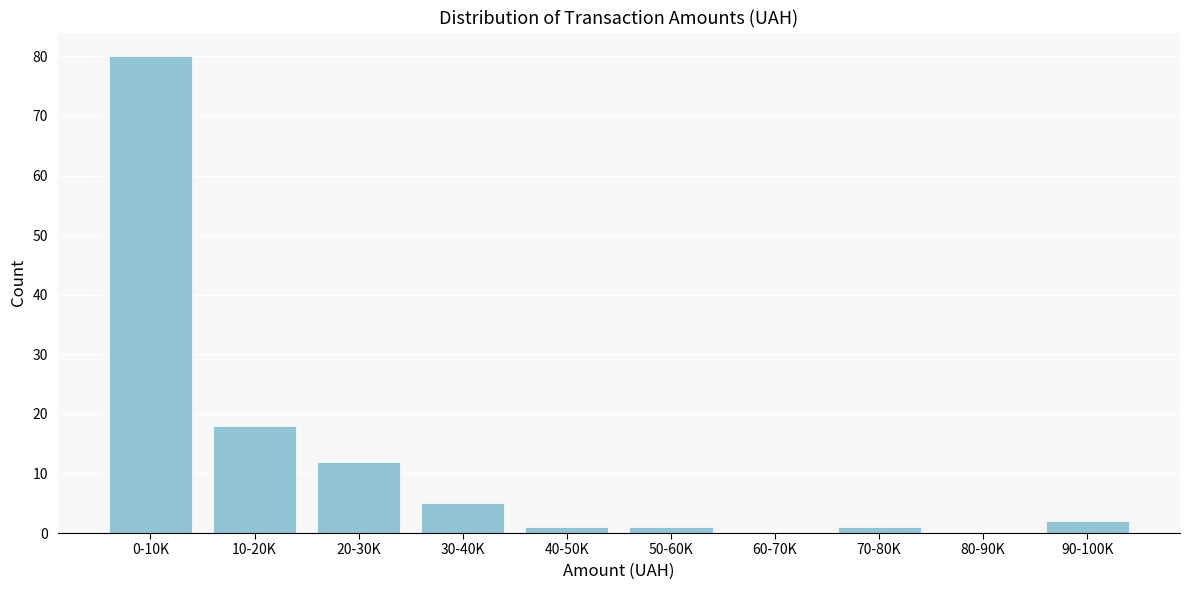

Reading right to left, list all the values displayed in this chart.

90-100K=2	80-90K=0	70-80K=1	60-70K=0	50-60K=1	40-50K=1	30-40K=5	20-30K=12	10-20K=18	0-10K=80